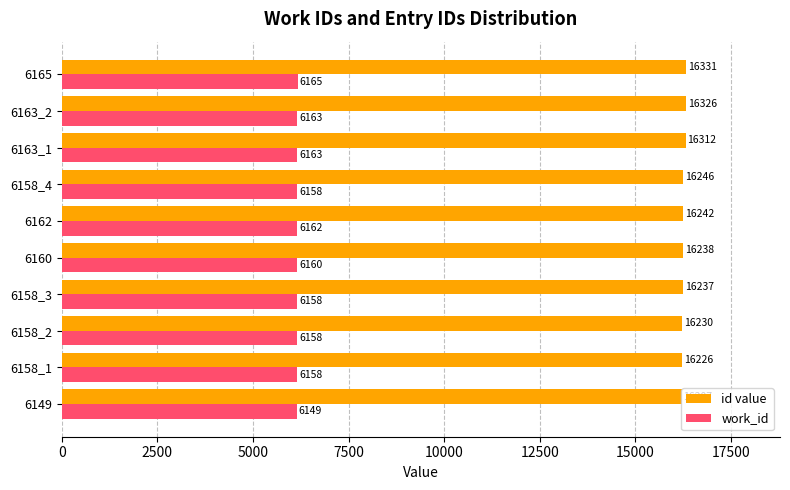

What is the total value across all series at 6163_2?

22489